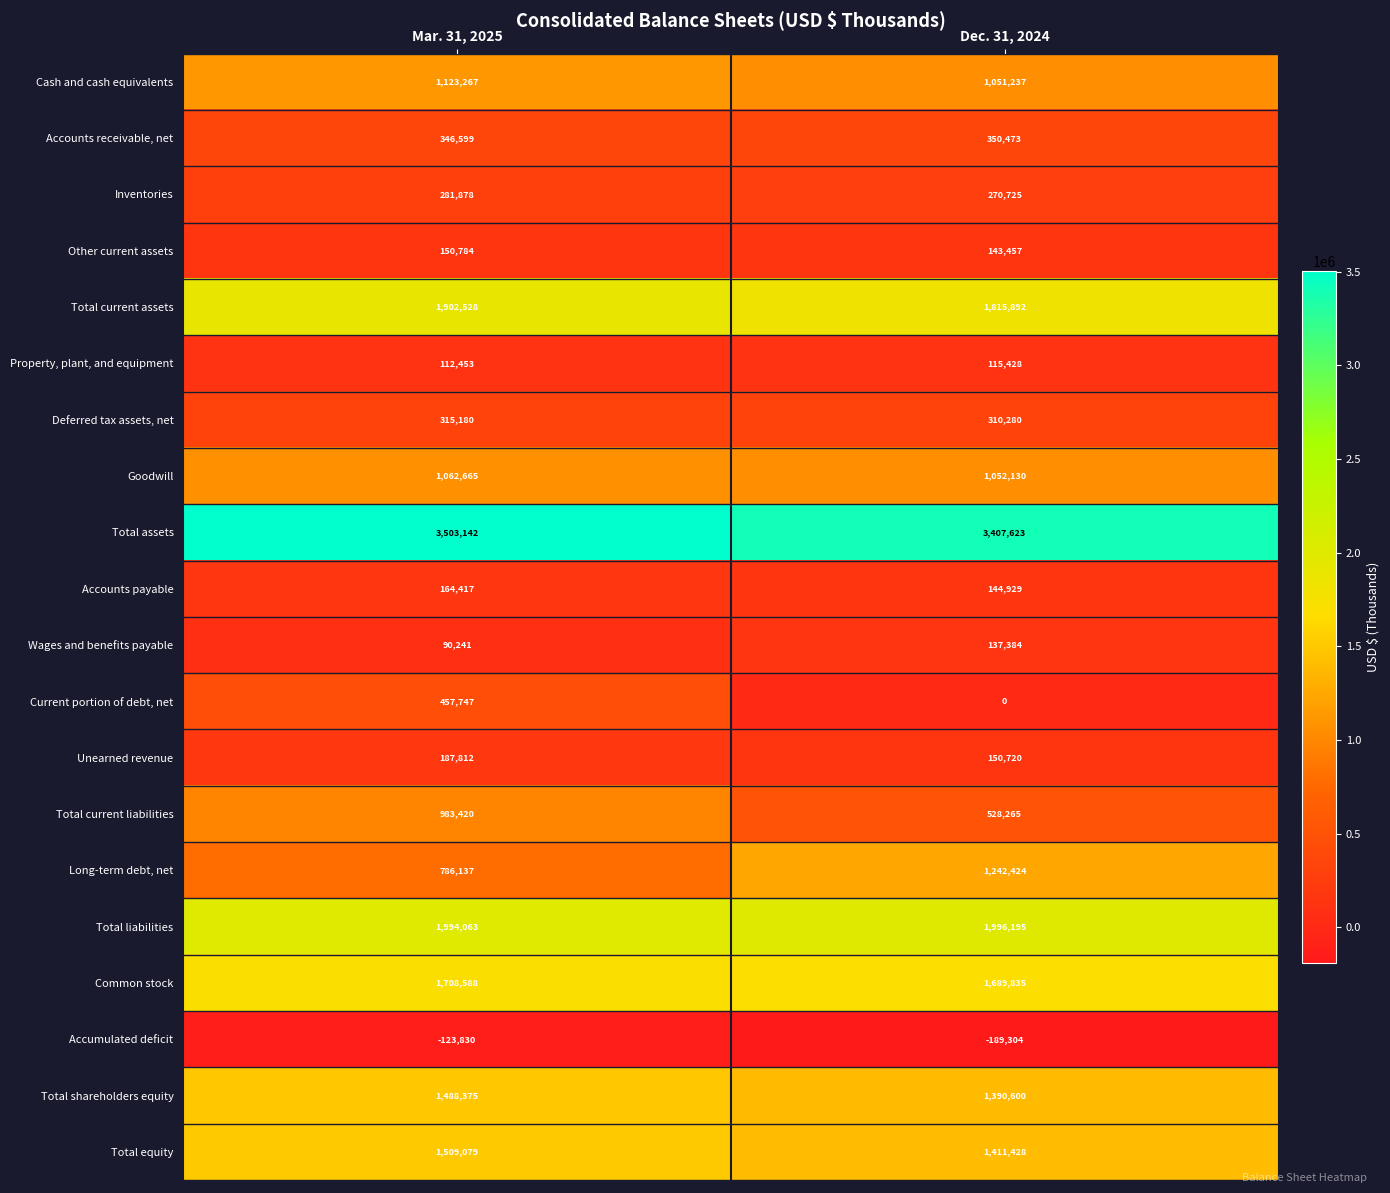

Rank the series by their maximum value, from highest to lowest.

Total assets, Total liabilities, Total current assets, Common stock, Total equity, Total shareholders equity, Long-term debt, net, Cash and cash equivalents, Goodwill, Total current liabilities, Current portion of debt, net, Accounts receivable, net, Deferred tax assets, net, Inventories, Unearned revenue, Accounts payable, Other current assets, Wages and benefits payable, Property, plant, and equipment, Accumulated deficit